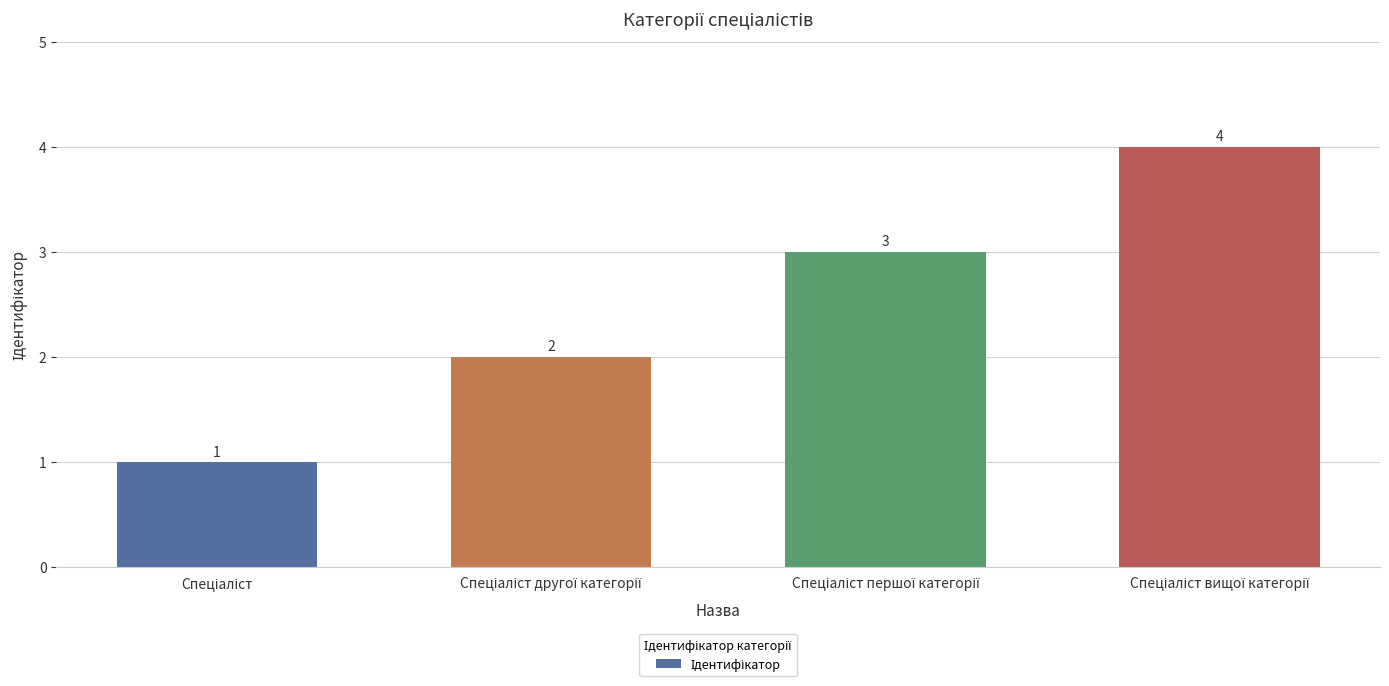

What is the difference between the maximum and minimum values?

3